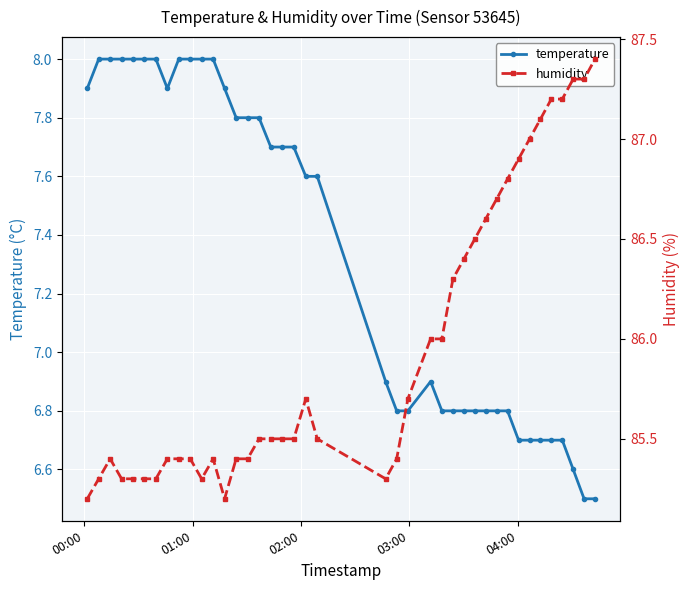

What is the value of the temperature point at the 31st from the left?

6.8